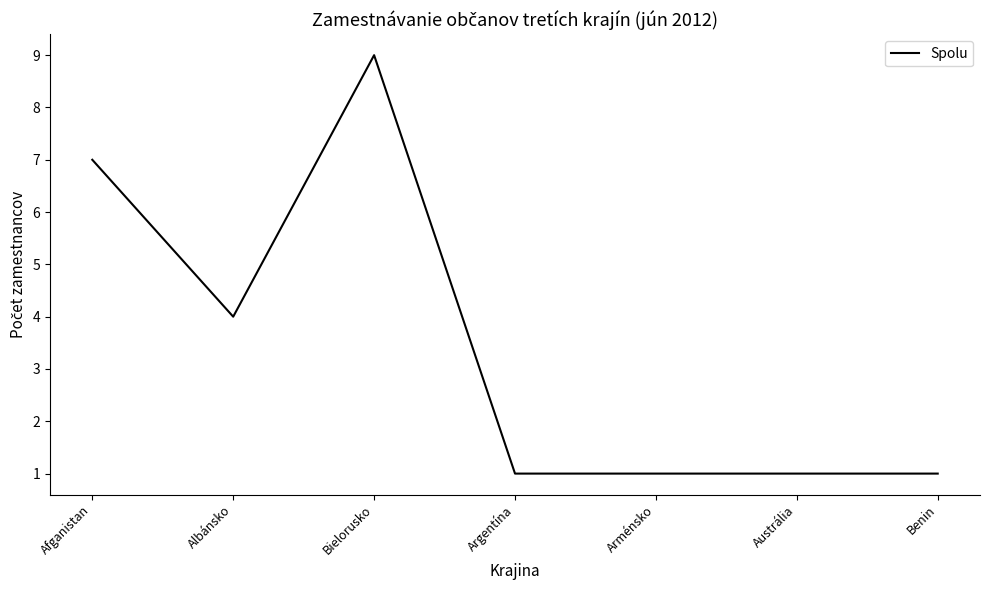

Where is the data nearest to the value 5?

Albánsko